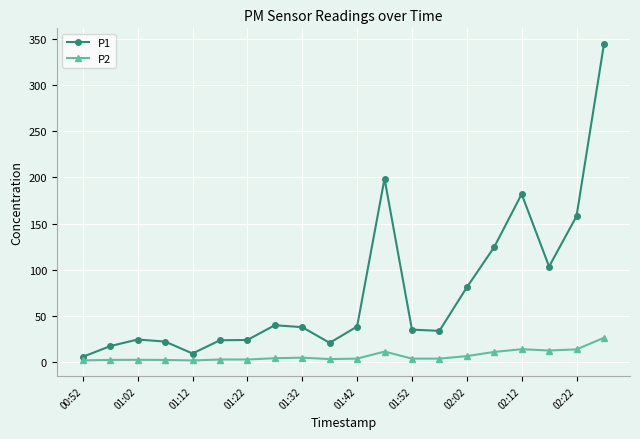

What is the difference between the maximum and second lowest values in the P2 series?

24.5